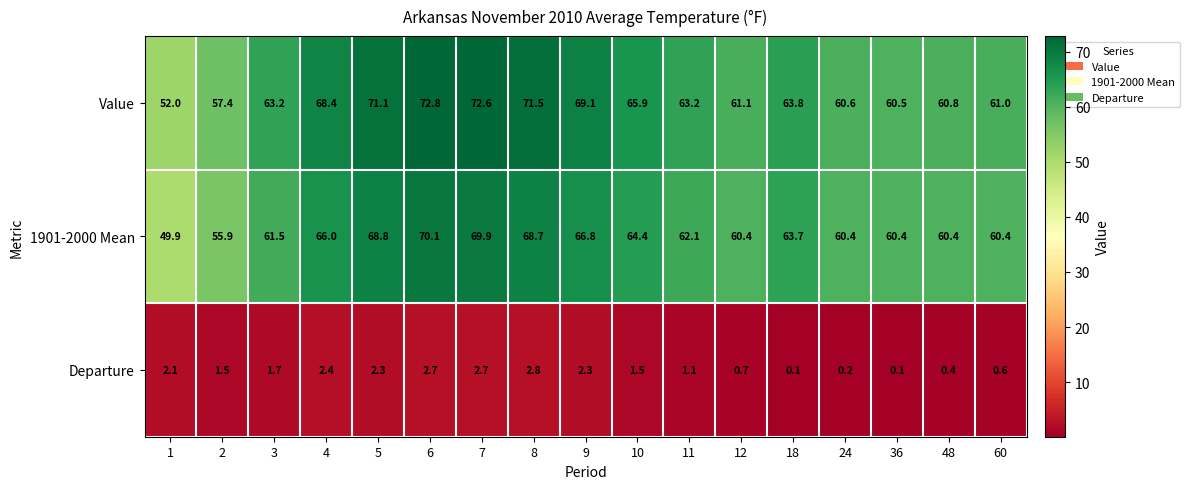

What is the sum of the Departure values at 36 and 48?

0.5